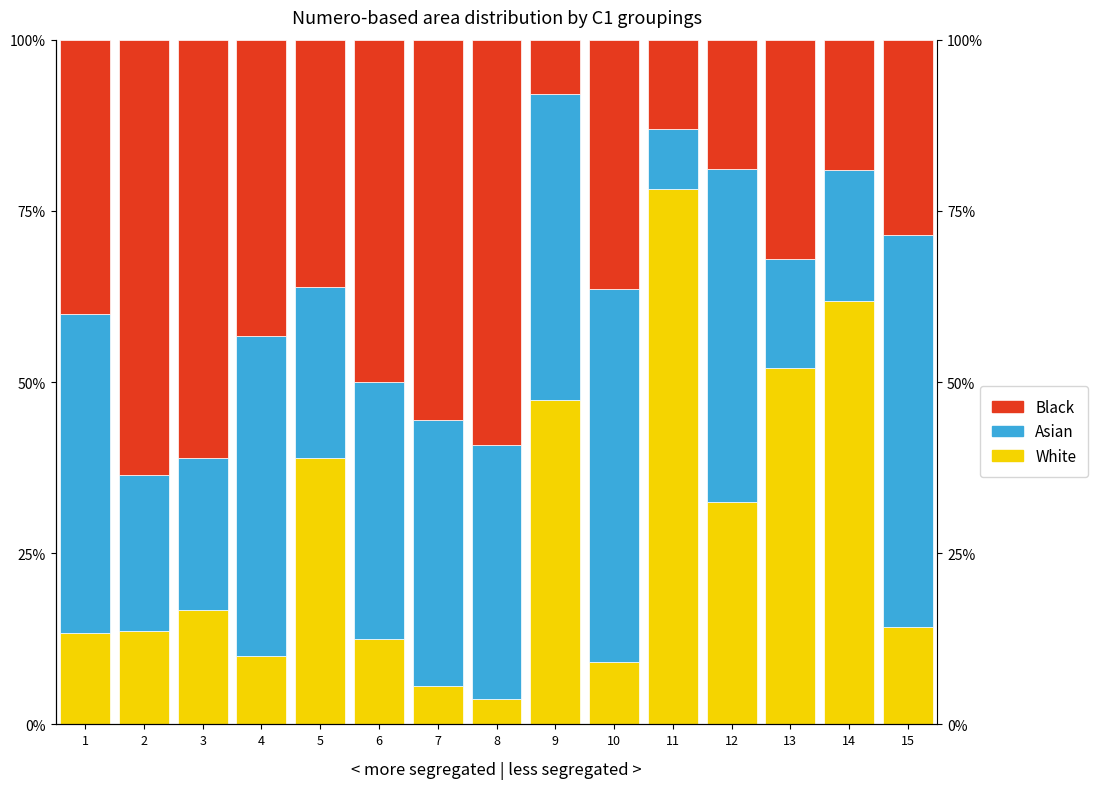

Which category has the highest value in the Black series?

2